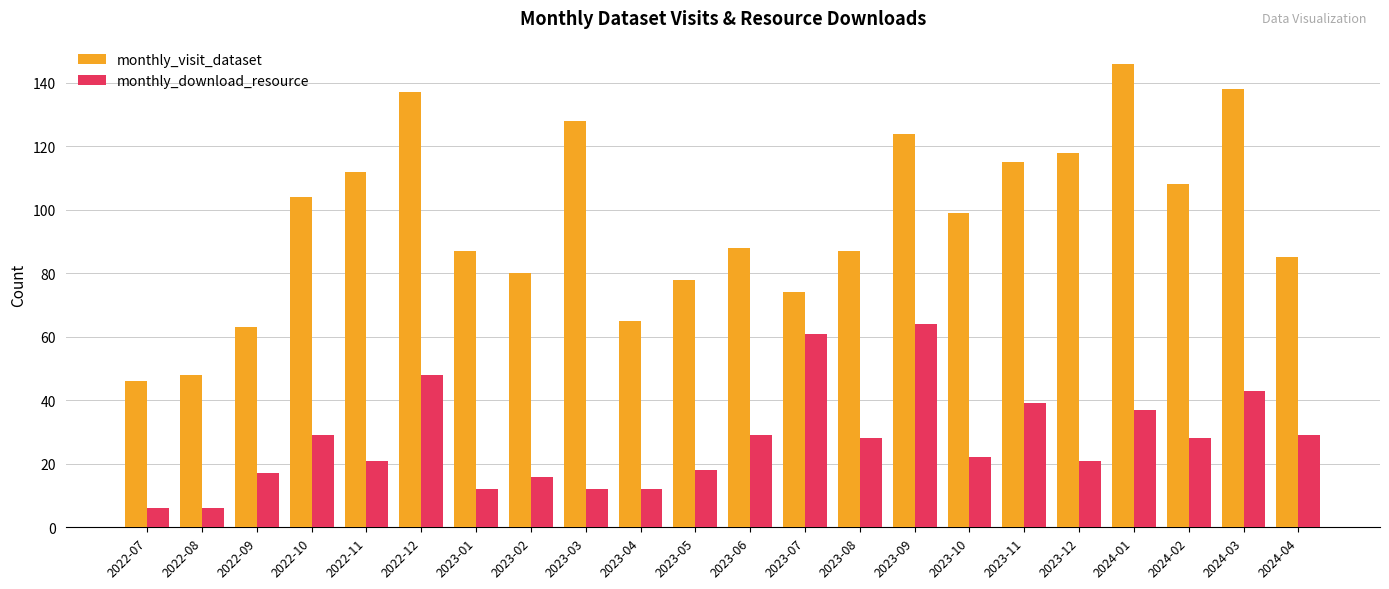

What is the sum of all monthly_download_resource values?

598